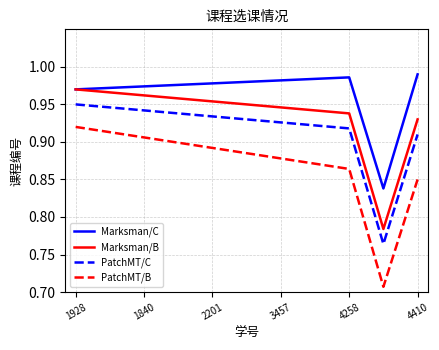

Rank the series by their maximum value, from lowest to highest.

PatchMT/B, PatchMT/C, Marksman/B, Marksman/C